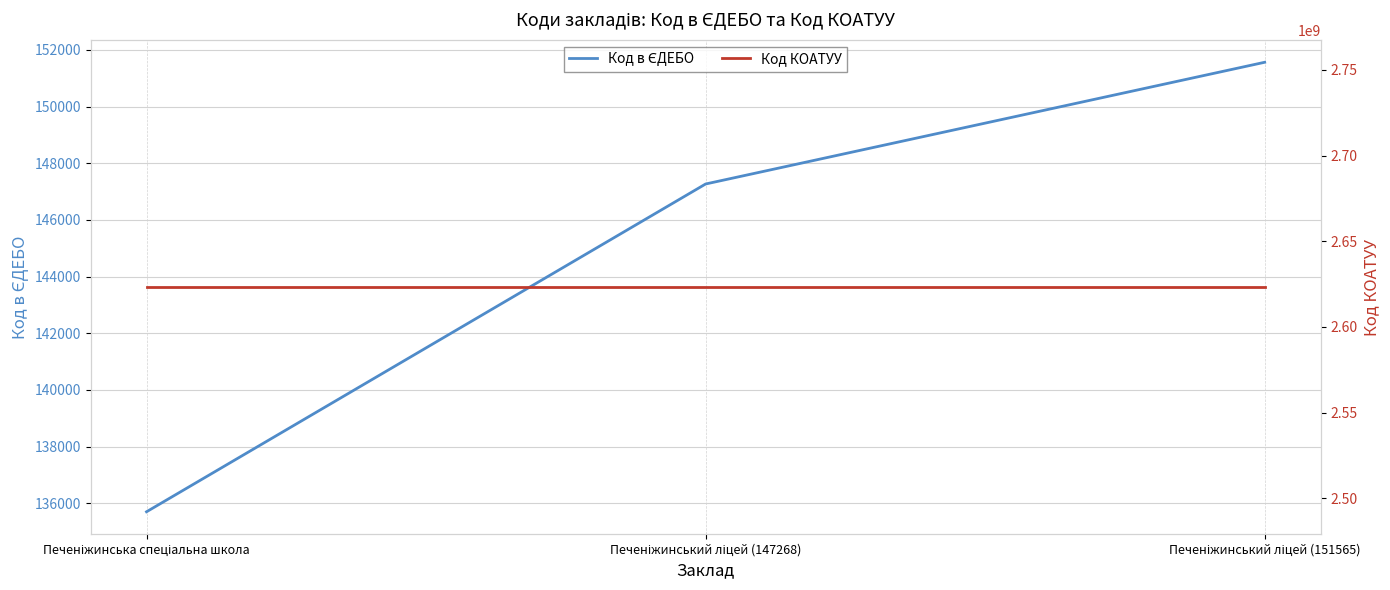

Reading left to right, transcribe all the data shown in this chart.

Код в ЄДЕБО: Печеніжинська спеціальна школа=135698	Печеніжинський ліцей (147268)=147268	Печеніжинський ліцей (151565)=151565
Код КОАТУУ: Печеніжинська спеціальна школа=2623255700	Печеніжинський ліцей (147268)=2623255700	Печеніжинський ліцей (151565)=2623255700